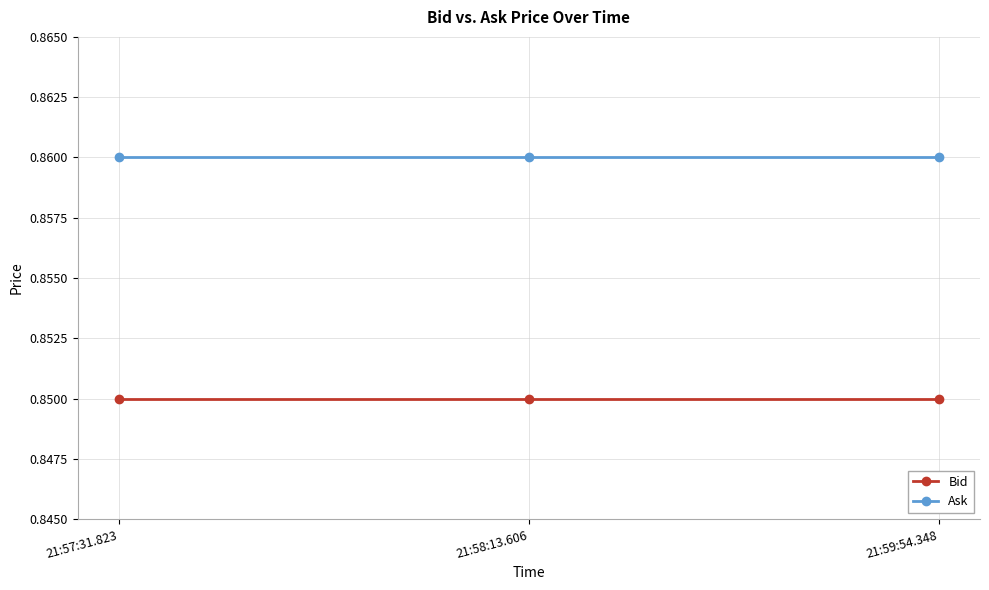

True or false: Bid has a value of 0.6 at 21:58:13.606.

False